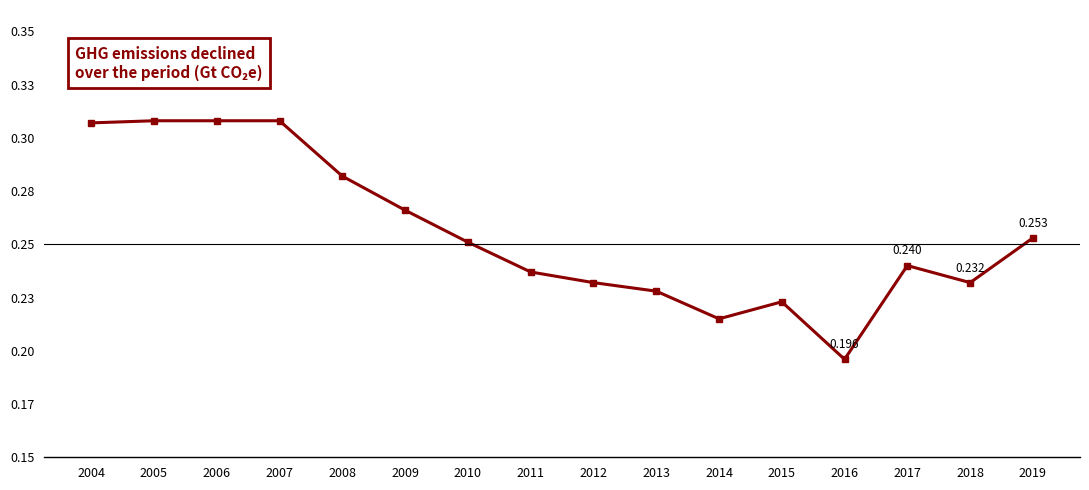

Is this an area chart (filled region under the line)?

No